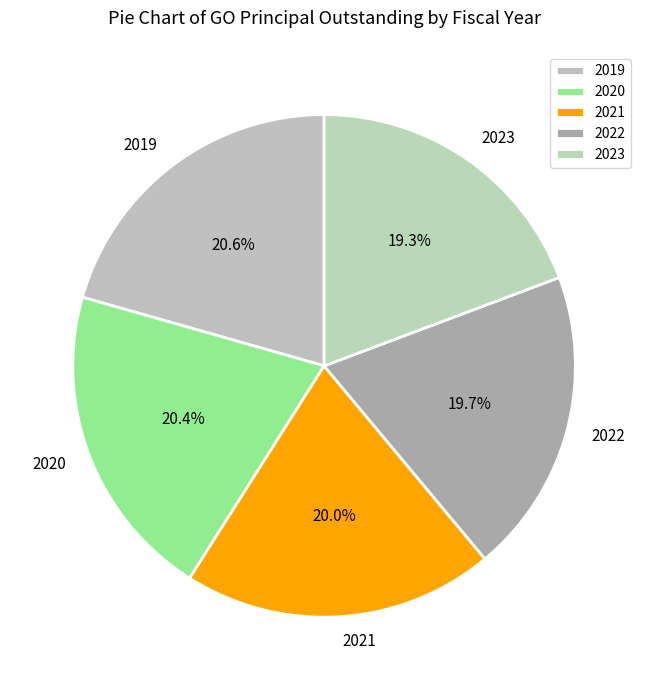

What percentage is the 2021 slice, to the nearest percent?

20%